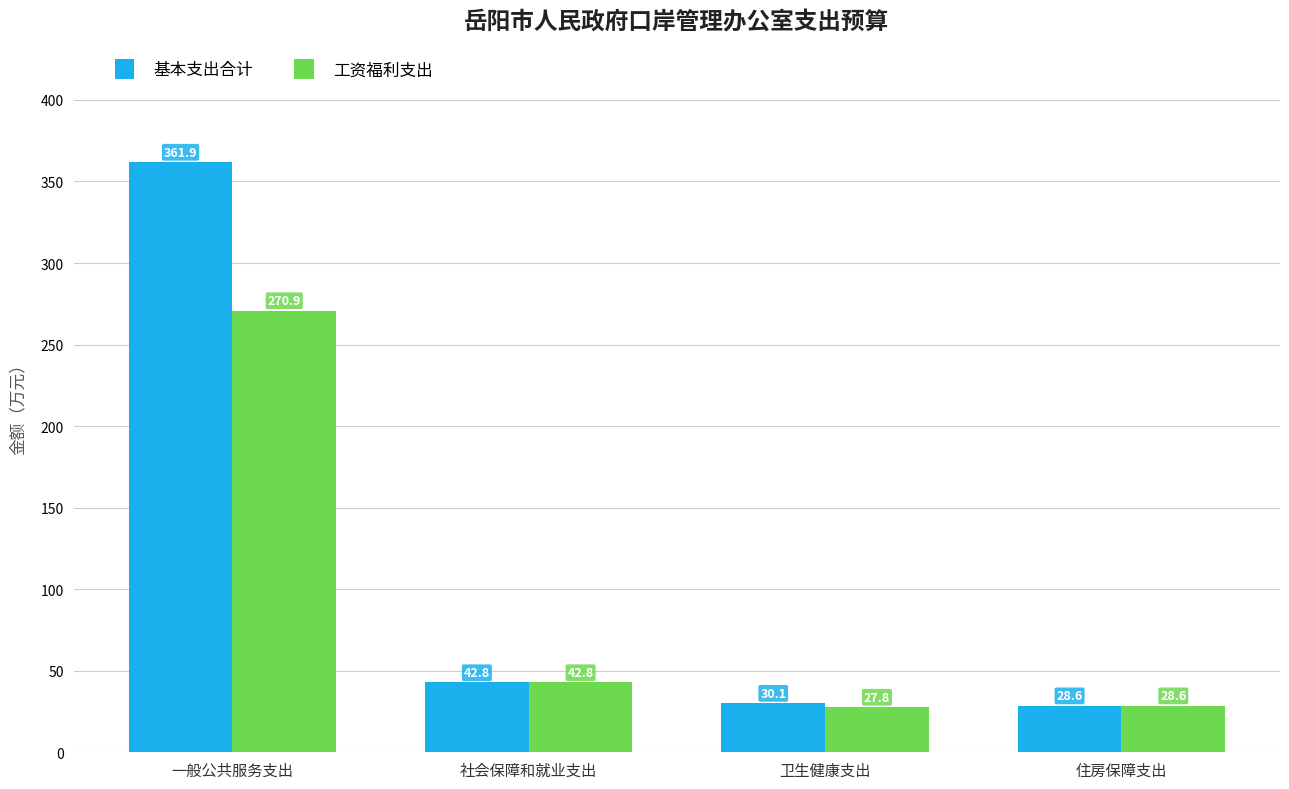

What is the average value of the 基本支出合计 series?

115.9